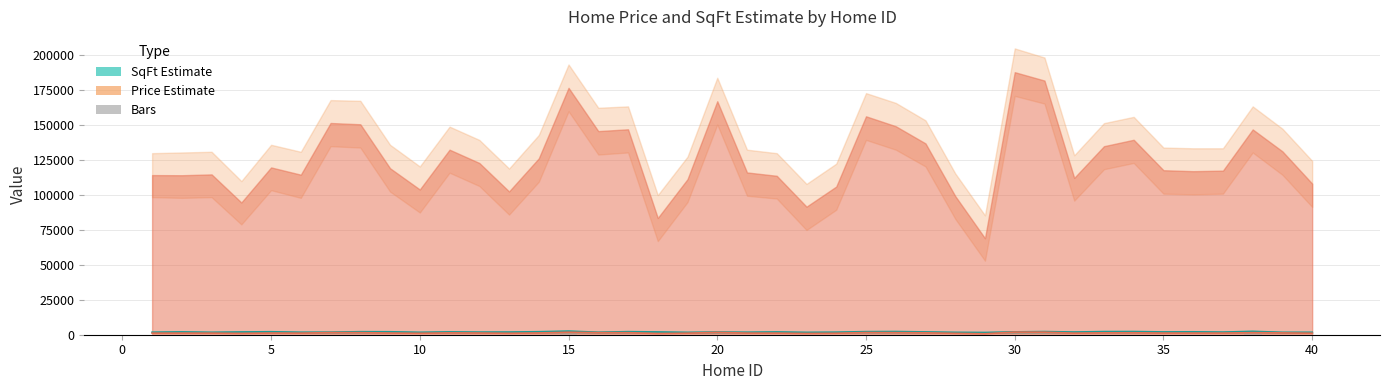

How many categories are shown in the chart?

40